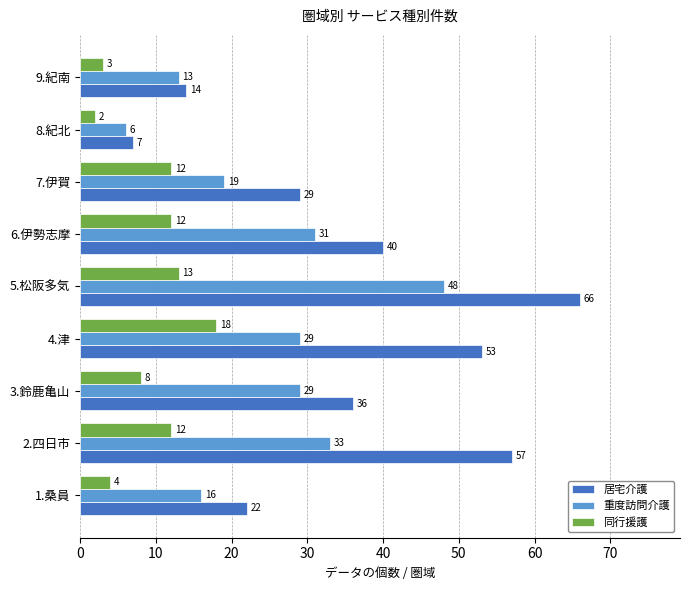

What is the spread (max minus min) of values at 9.紀南?

11